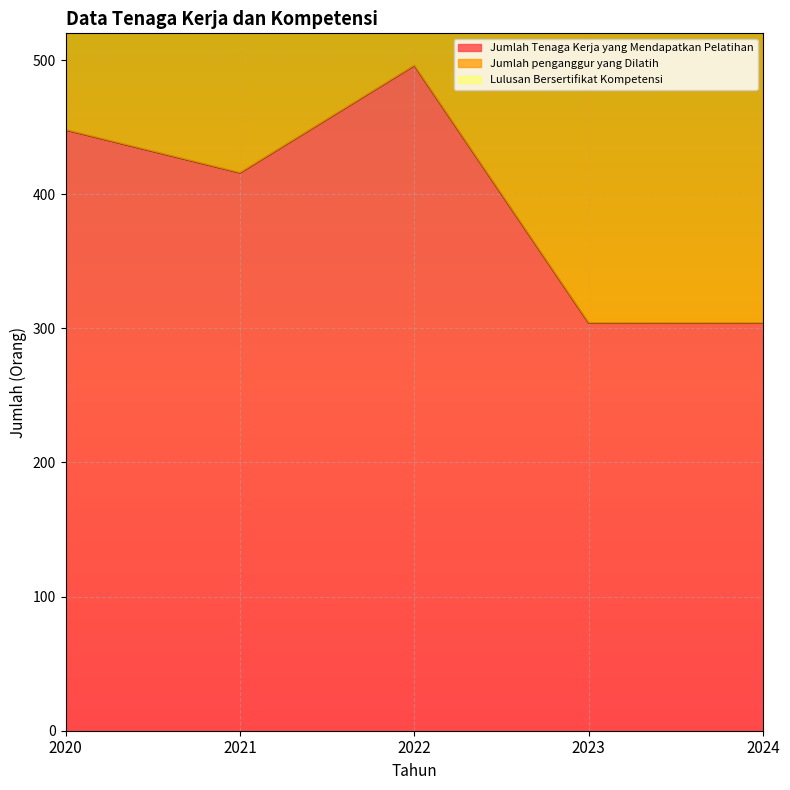

True or false: Jumlah penganggur yang Dilatih and Jumlah Tenaga Kerja yang Mendapatkan Pelatihan intersect in this chart.

False